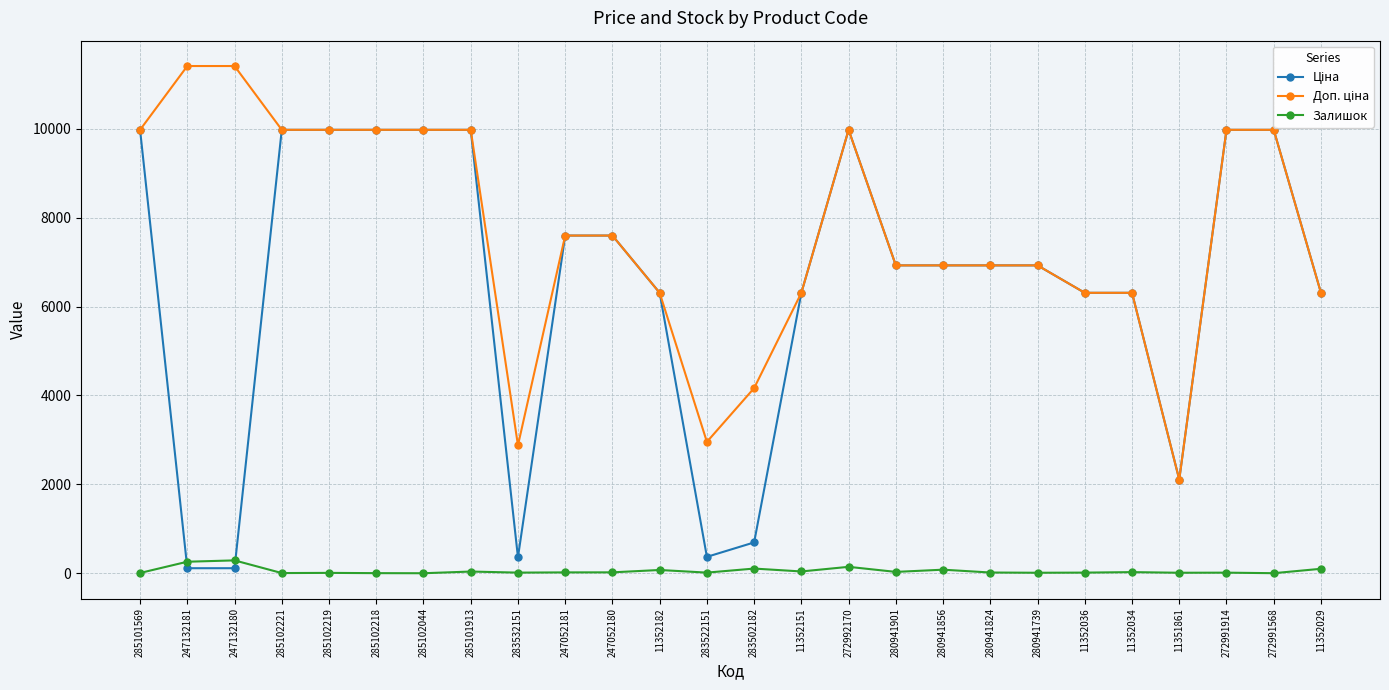

Is it true that Залишок equals 7.0 at 285101569?

True